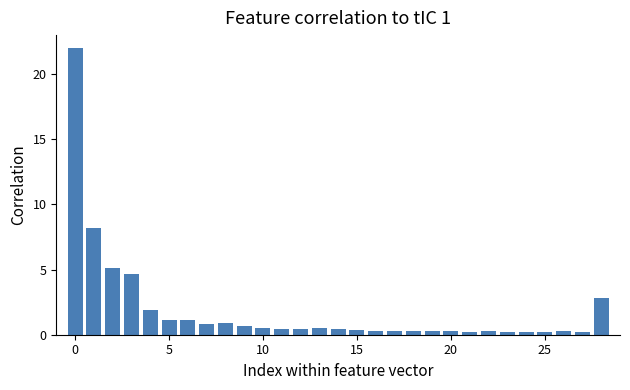

What is the greatest value displayed?

22.0